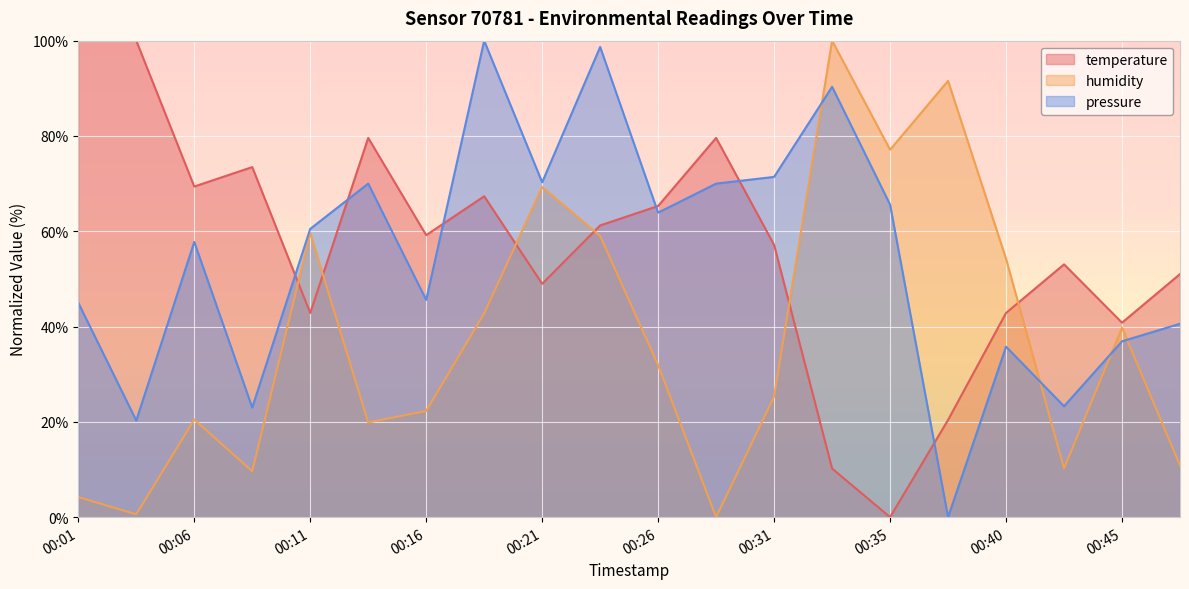

True or false: humidity has a value of 91.6 at 2022-07-23T00:38:18.

True